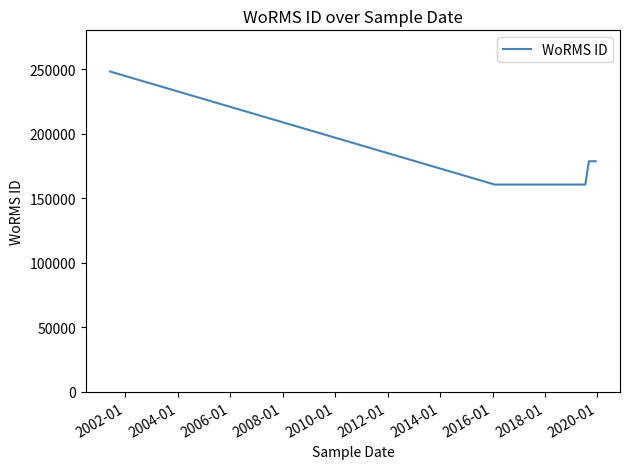

What is the minimum value shown in the chart?

160573